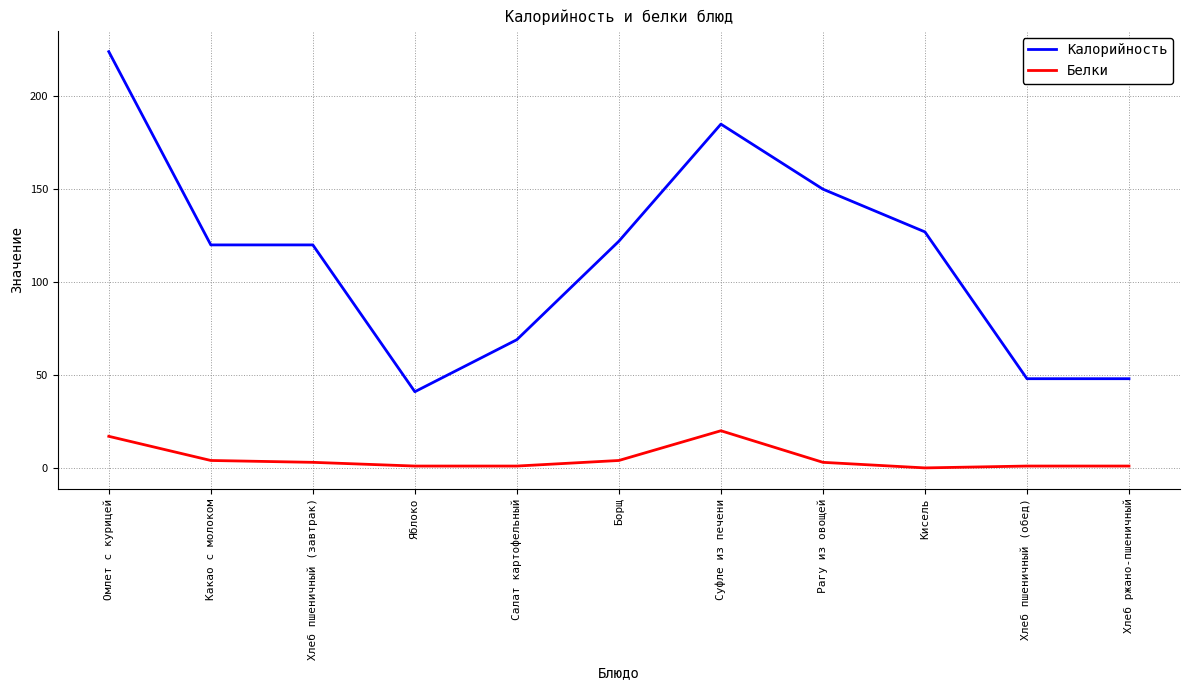

Is the value of Белки at Борщ greater than the value of Калорийность at Яблоко?

No